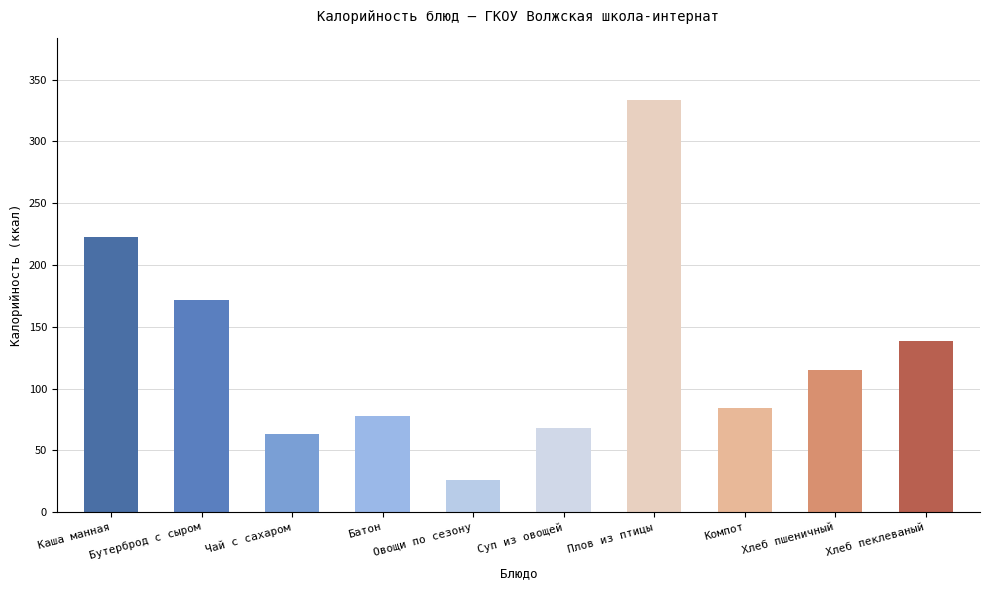

Reading left to right, extract all data points from this chart.

Каша манная=223.0	Бутерброд с сыром=171.4	Чай с сахаром=63.1	Батон=77.7	Овощи по сезону=25.7	Суп из овощей=68.4	Плов из птицы=333.8	Компот=84.0	Хлеб пшеничный=114.8	Хлеб пеклеваный=138.5